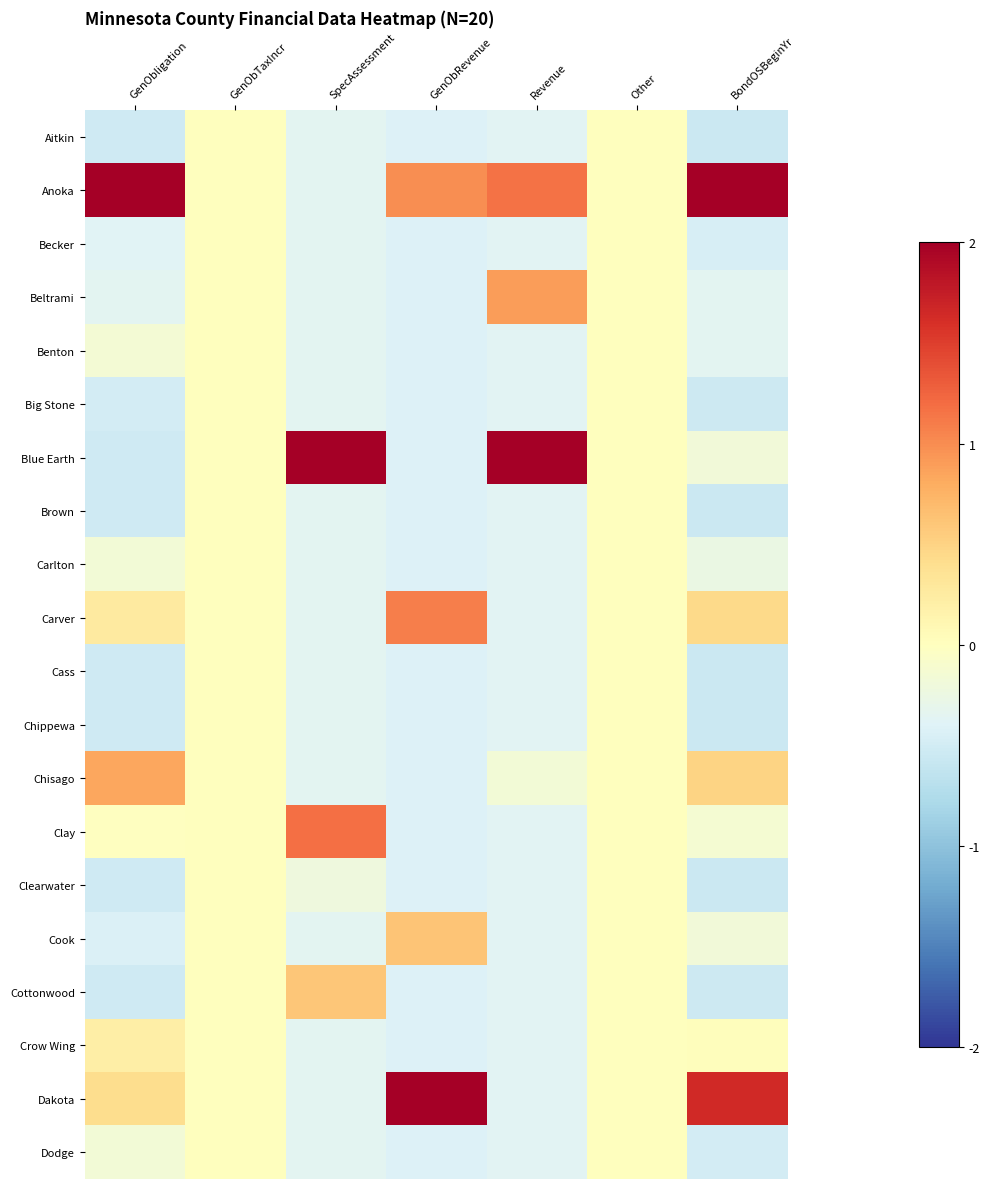

Reading left to right, list all the values displayed in this chart.

Aitkin: GenObligation=-0.5	GenObTaxIncr=0.0	SpecAssessment=-0.3	GenObRevenue=-0.4	Revenue=-0.4	Other=0.0	BondOSBeginYr=-0.6
Anoka: GenObligation=2.0	GenObTaxIncr=0.0	SpecAssessment=-0.3	GenObRevenue=1.0	Revenue=1.2	Other=0.0	BondOSBeginYr=2.0
Becker: GenObligation=-0.4	GenObTaxIncr=0.0	SpecAssessment=-0.3	GenObRevenue=-0.4	Revenue=-0.4	Other=0.0	BondOSBeginYr=-0.5
Beltrami: GenObligation=-0.3	GenObTaxIncr=0.0	SpecAssessment=-0.3	GenObRevenue=-0.4	Revenue=0.9	Other=0.0	BondOSBeginYr=-0.4
Benton: GenObligation=-0.1	GenObTaxIncr=0.0	SpecAssessment=-0.3	GenObRevenue=-0.4	Revenue=-0.4	Other=0.0	BondOSBeginYr=-0.4
Big Stone: GenObligation=-0.5	GenObTaxIncr=0.0	SpecAssessment=-0.3	GenObRevenue=-0.4	Revenue=-0.4	Other=0.0	BondOSBeginYr=-0.5
Blue Earth: GenObligation=-0.5	GenObTaxIncr=0.0	SpecAssessment=2.0	GenObRevenue=-0.4	Revenue=2.0	Other=0.0	BondOSBeginYr=-0.2
Brown: GenObligation=-0.5	GenObTaxIncr=0.0	SpecAssessment=-0.3	GenObRevenue=-0.4	Revenue=-0.4	Other=0.0	BondOSBeginYr=-0.6
Carlton: GenObligation=-0.2	GenObTaxIncr=0.0	SpecAssessment=-0.3	GenObRevenue=-0.4	Revenue=-0.4	Other=0.0	BondOSBeginYr=-0.3
Carver: GenObligation=0.3	GenObTaxIncr=0.0	SpecAssessment=-0.3	GenObRevenue=1.1	Revenue=-0.4	Other=0.0	BondOSBeginYr=0.4
Cass: GenObligation=-0.5	GenObTaxIncr=0.0	SpecAssessment=-0.3	GenObRevenue=-0.4	Revenue=-0.4	Other=0.0	BondOSBeginYr=-0.6
Chippewa: GenObligation=-0.5	GenObTaxIncr=0.0	SpecAssessment=-0.3	GenObRevenue=-0.4	Revenue=-0.4	Other=0.0	BondOSBeginYr=-0.6
Chisago: GenObligation=0.8	GenObTaxIncr=0.0	SpecAssessment=-0.3	GenObRevenue=-0.4	Revenue=-0.2	Other=0.0	BondOSBeginYr=0.5
Clay: GenObligation=-0.0	GenObTaxIncr=0.0	SpecAssessment=1.2	GenObRevenue=-0.4	Revenue=-0.4	Other=0.0	BondOSBeginYr=-0.1
Clearwater: GenObligation=-0.5	GenObTaxIncr=0.0	SpecAssessment=-0.2	GenObRevenue=-0.4	Revenue=-0.4	Other=0.0	BondOSBeginYr=-0.6
Cook: GenObligation=-0.4	GenObTaxIncr=0.0	SpecAssessment=-0.3	GenObRevenue=0.6	Revenue=-0.4	Other=0.0	BondOSBeginYr=-0.2
Cottonwood: GenObligation=-0.5	GenObTaxIncr=0.0	SpecAssessment=0.6	GenObRevenue=-0.4	Revenue=-0.4	Other=0.0	BondOSBeginYr=-0.5
Crow Wing: GenObligation=0.2	GenObTaxIncr=0.0	SpecAssessment=-0.3	GenObRevenue=-0.4	Revenue=-0.4	Other=0.0	BondOSBeginYr=0.0
Dakota: GenObligation=0.4	GenObTaxIncr=0.0	SpecAssessment=-0.3	GenObRevenue=2.0	Revenue=-0.4	Other=0.0	BondOSBeginYr=1.7
Dodge: GenObligation=-0.2	GenObTaxIncr=0.0	SpecAssessment=-0.3	GenObRevenue=-0.4	Revenue=-0.4	Other=0.0	BondOSBeginYr=-0.5